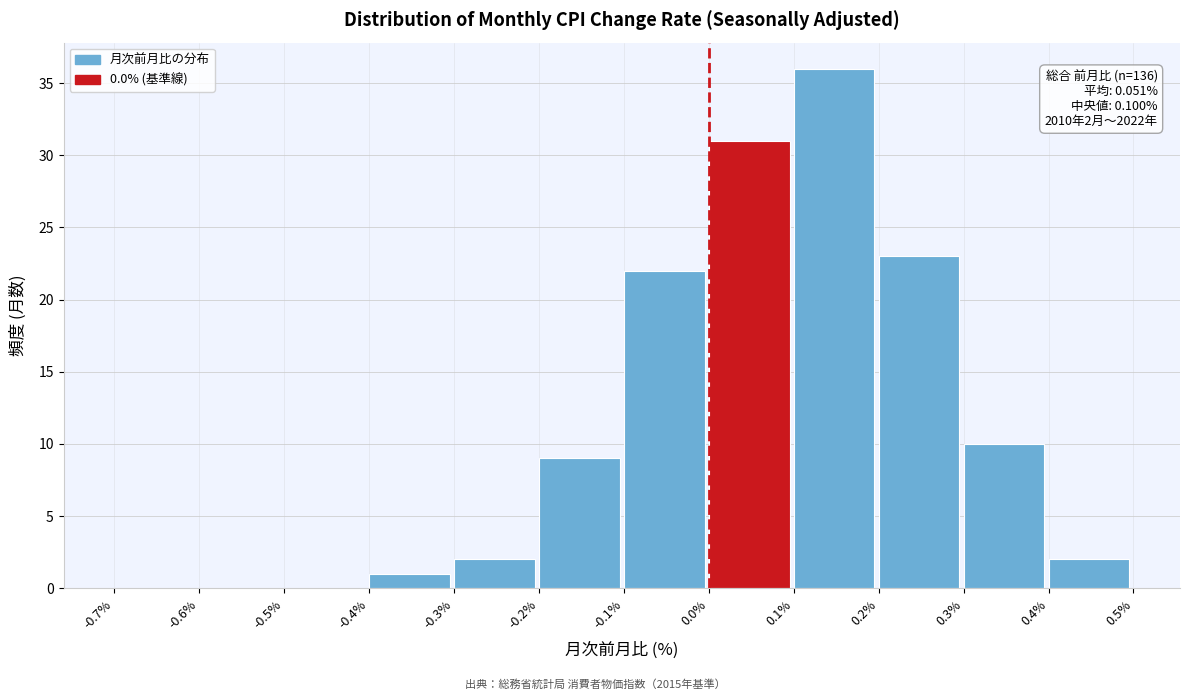

Over which range of the x-axis is the bar tallest?

0.1% to 0.2%